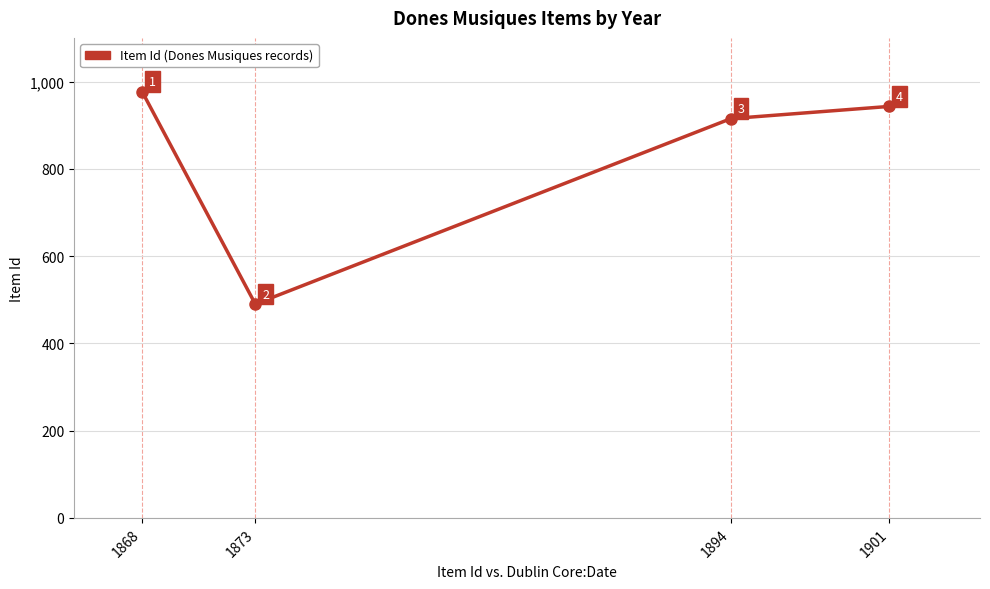

Which label corresponds to the smallest value in the chart?

1873